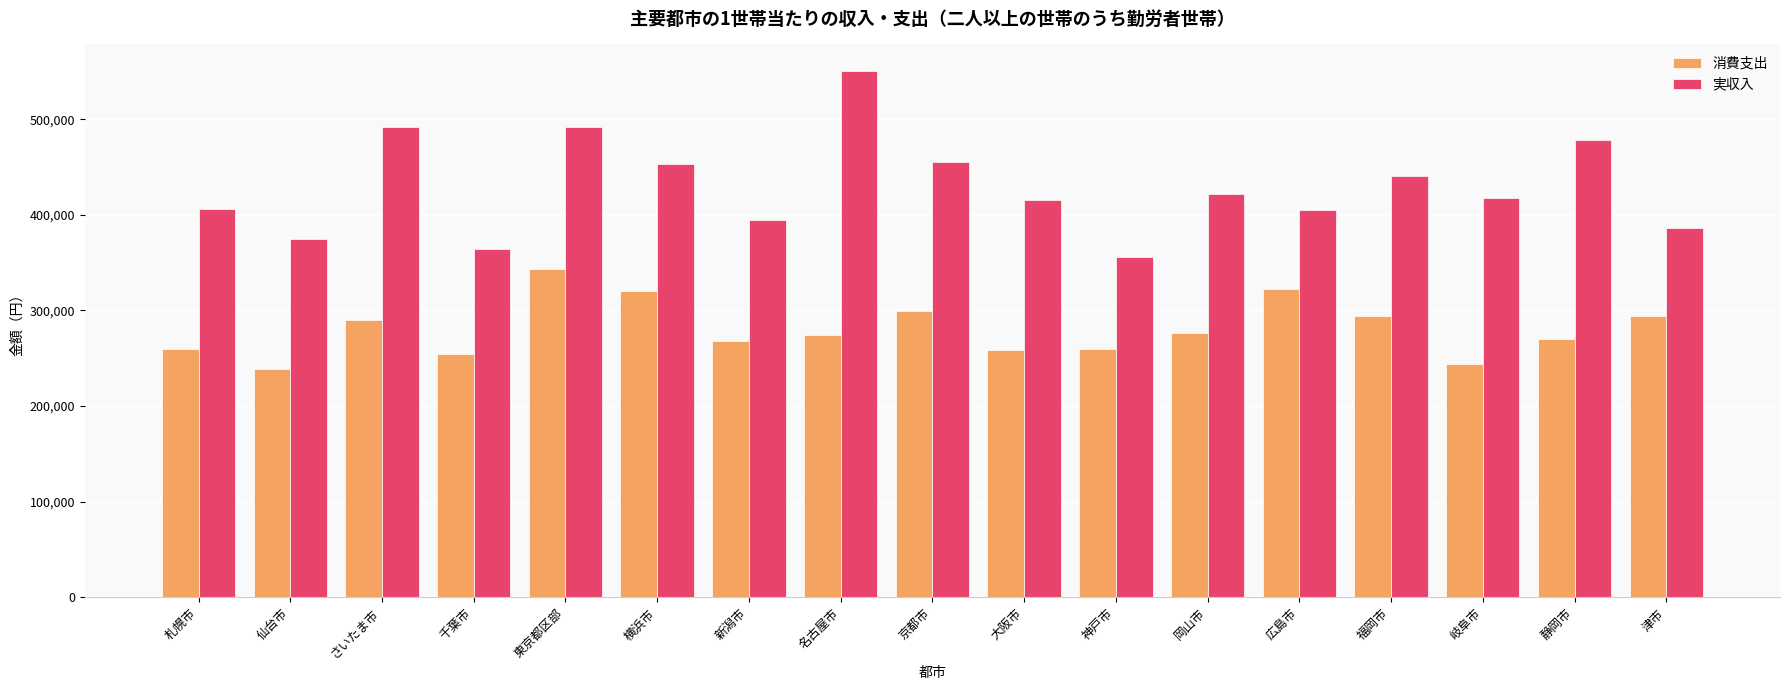

Which series has the largest total across all categories?

実収入